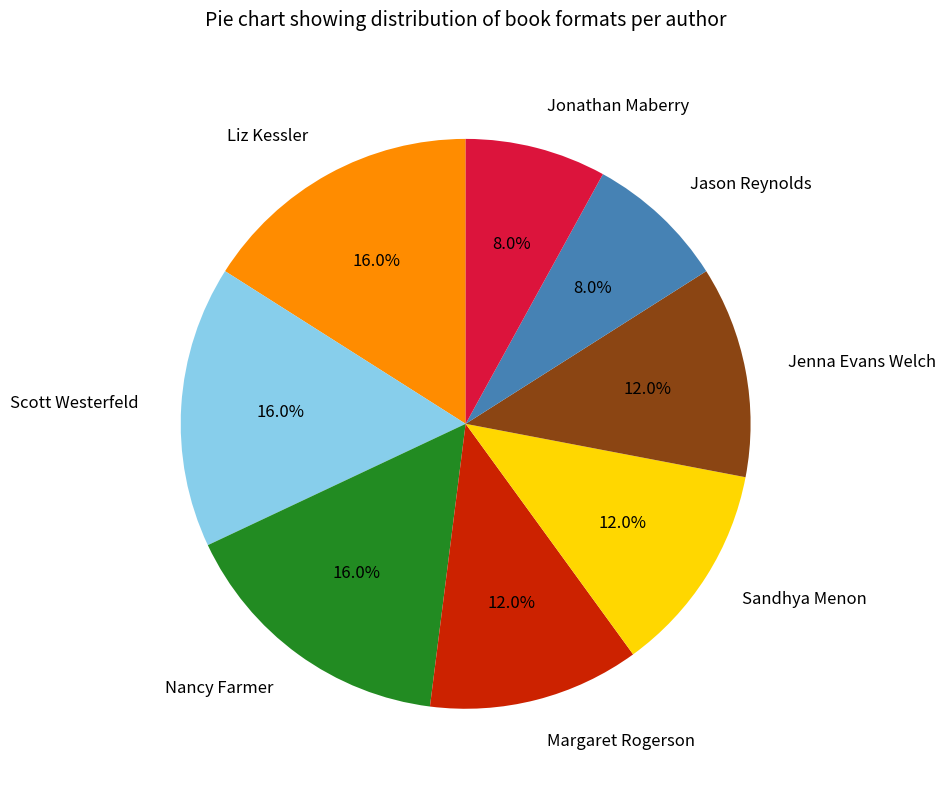

True or false: Jonathan Maberry accounts for 15% of the total.

False